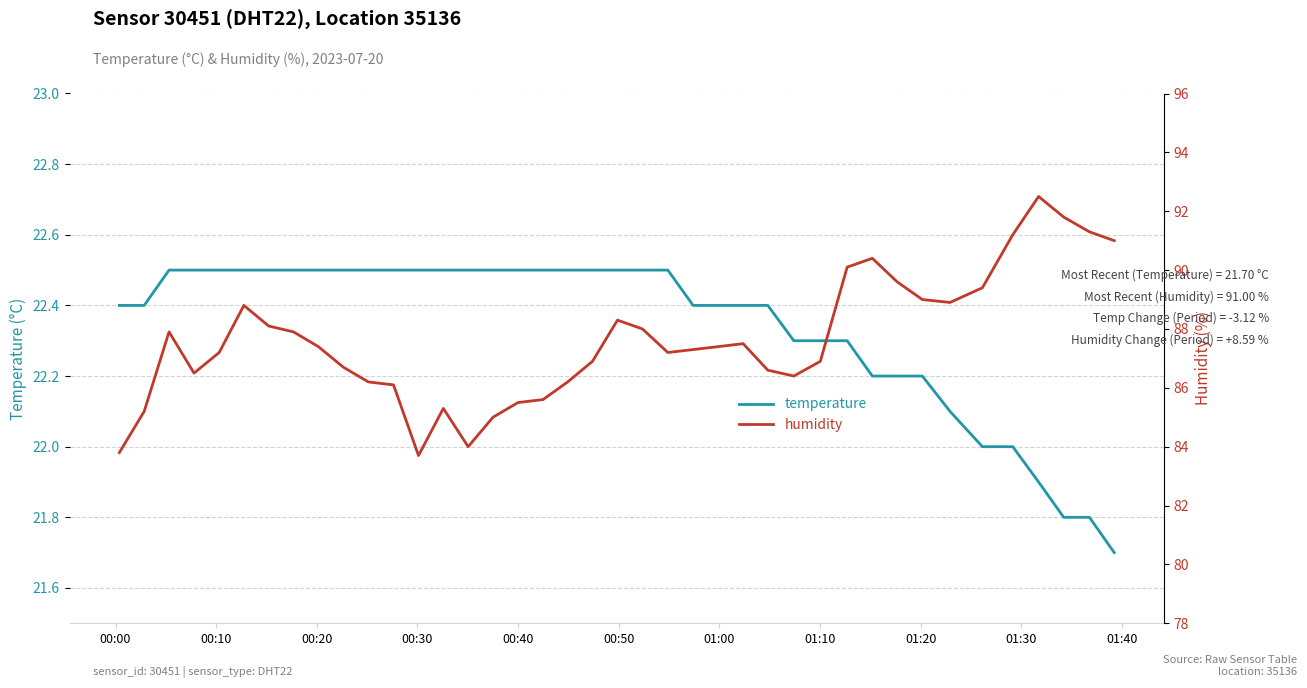

How many temperature values are between 22 and 23?

36